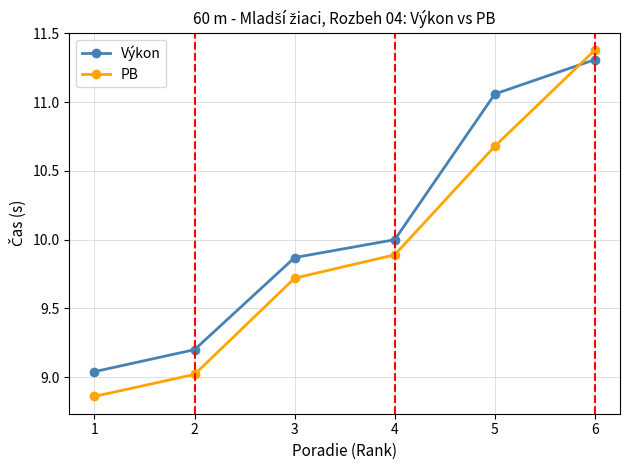

At which label is PB closest to 10?

4